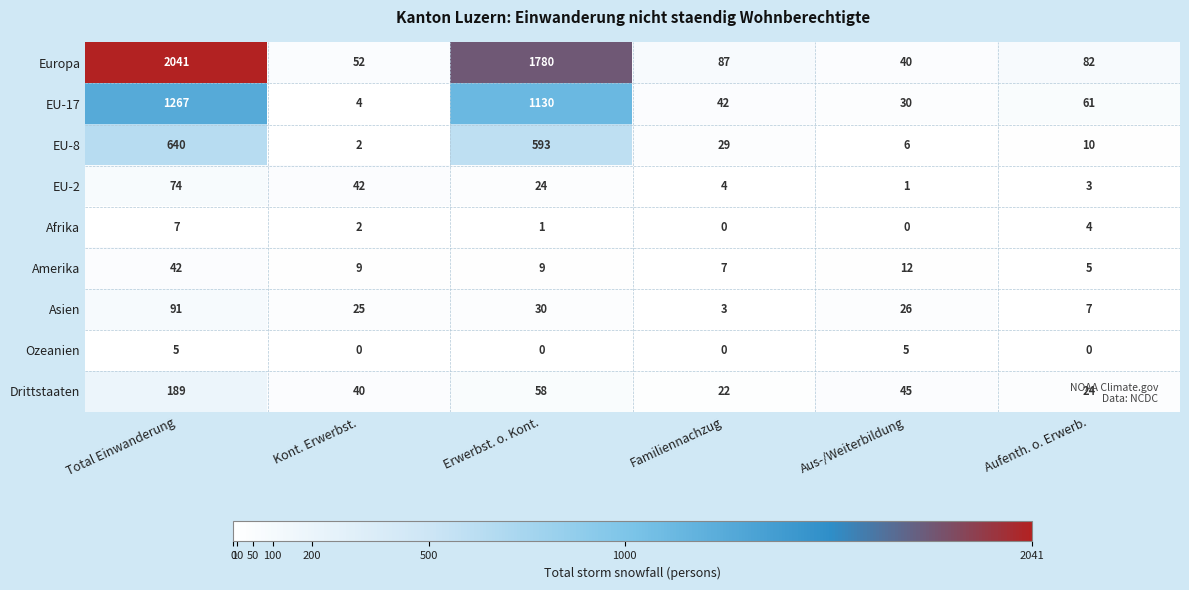

List the series in order of their peak value, lowest first.

Ozeanien, Afrika, Amerika, EU-2, Asien, Drittstaaten, EU-8, EU-17, Europa